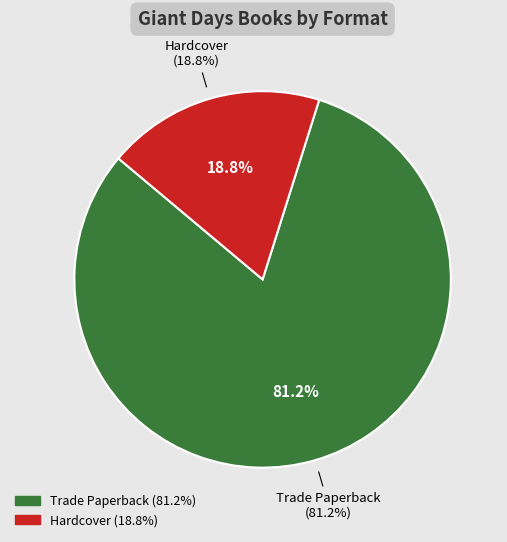

True or false: Hardcover accounts for 10% of the total.

False